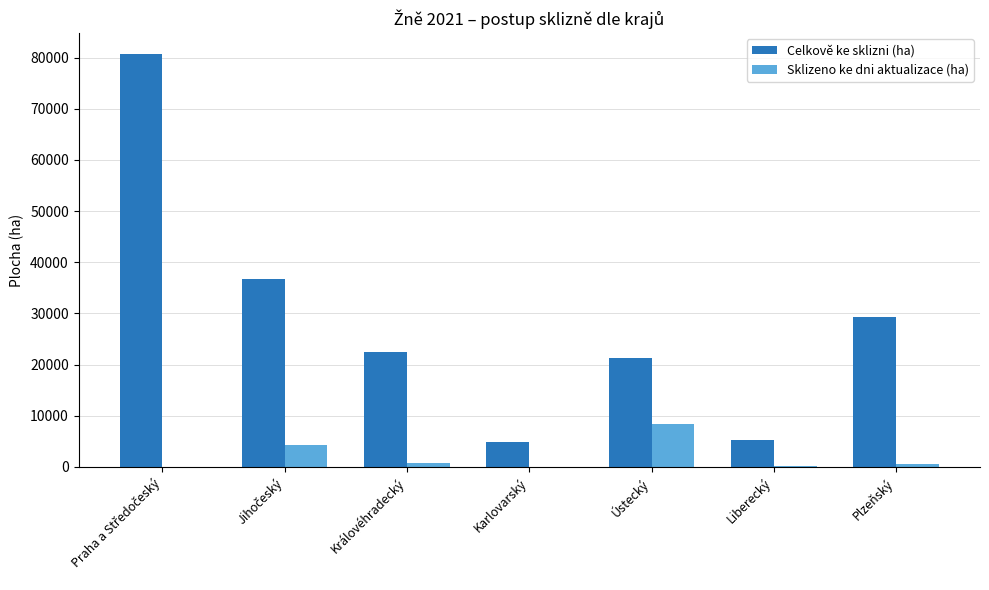

What is the maximum value for Sklizeno ke dni aktualizace (ha)?

8366.0